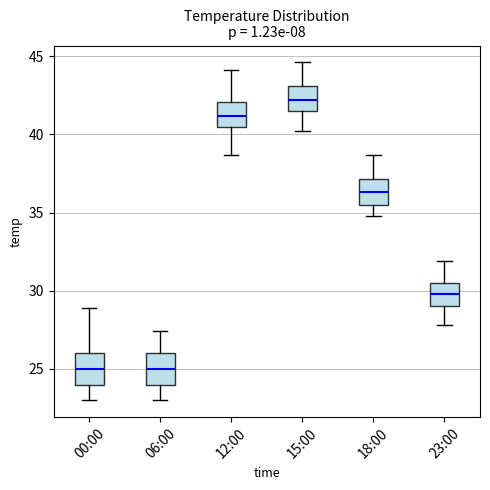

Where does the upper whisker of the box for 12:00 end on the y-axis? The values are not printed on the chart, so give them approximately, as read against the axis.

44.0